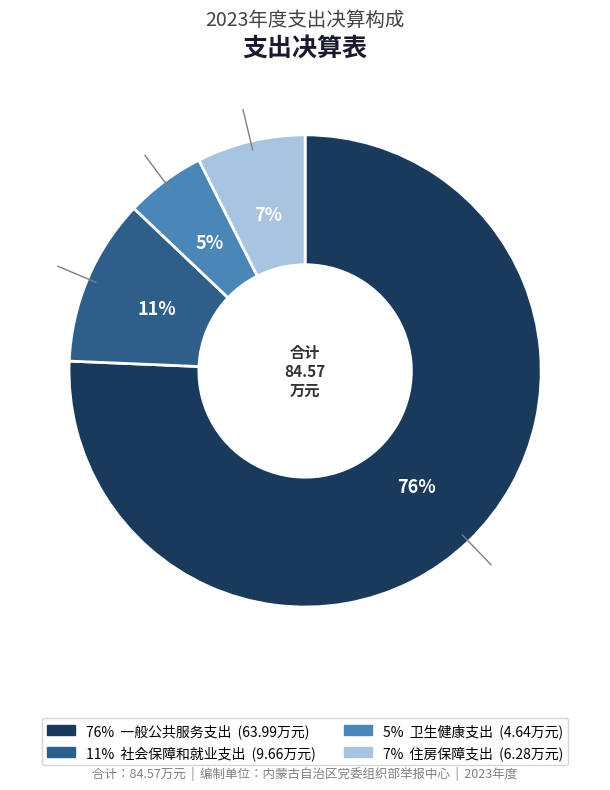

To the nearest percent, what is the average slice percentage?

25%